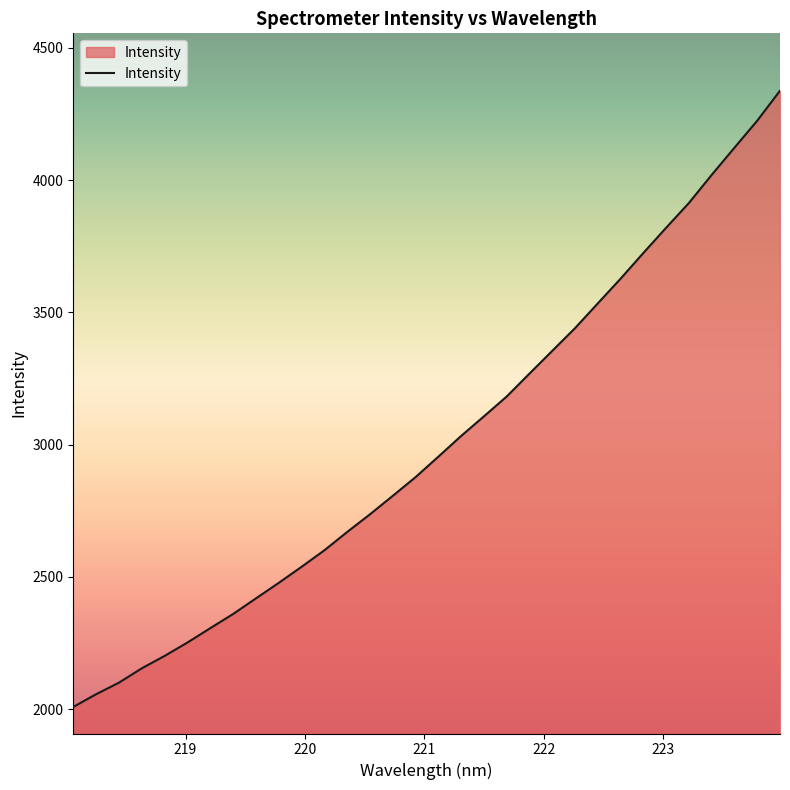

How many distinct data groups are displayed?

1